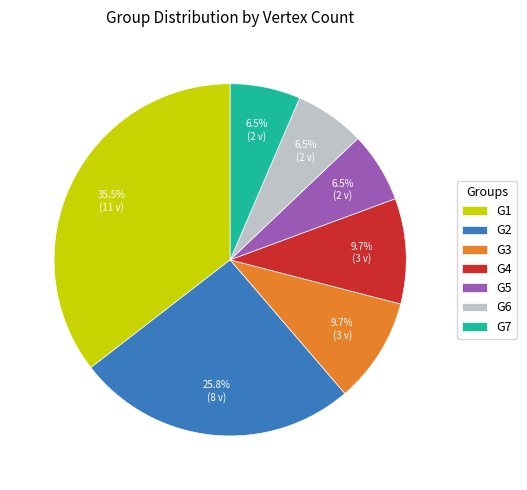

Does G6 represent more than half of the total?

No